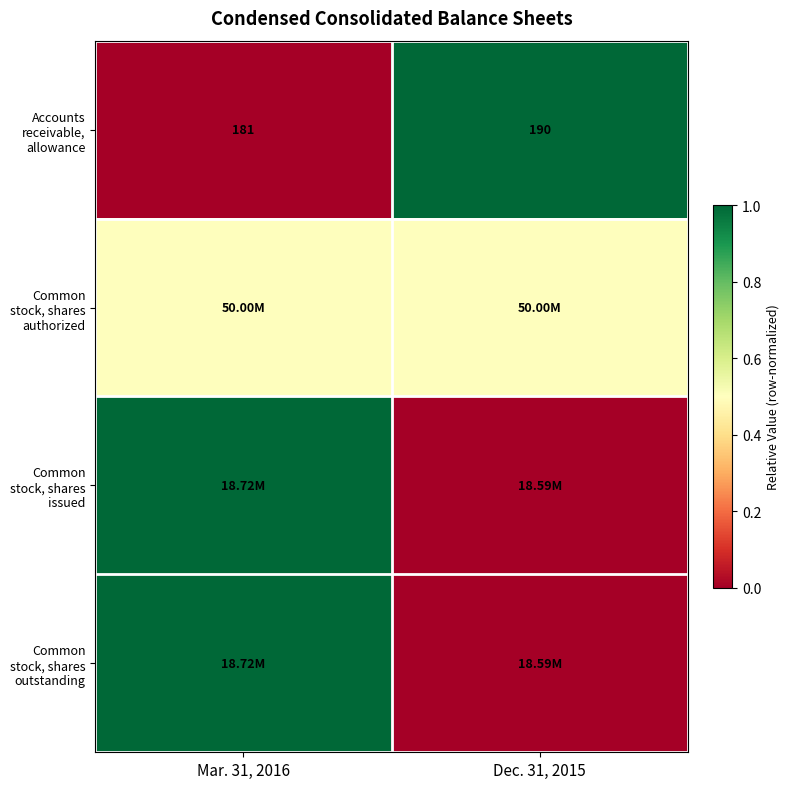

What is the sum of all Accounts receivable, allowance values?

371.0